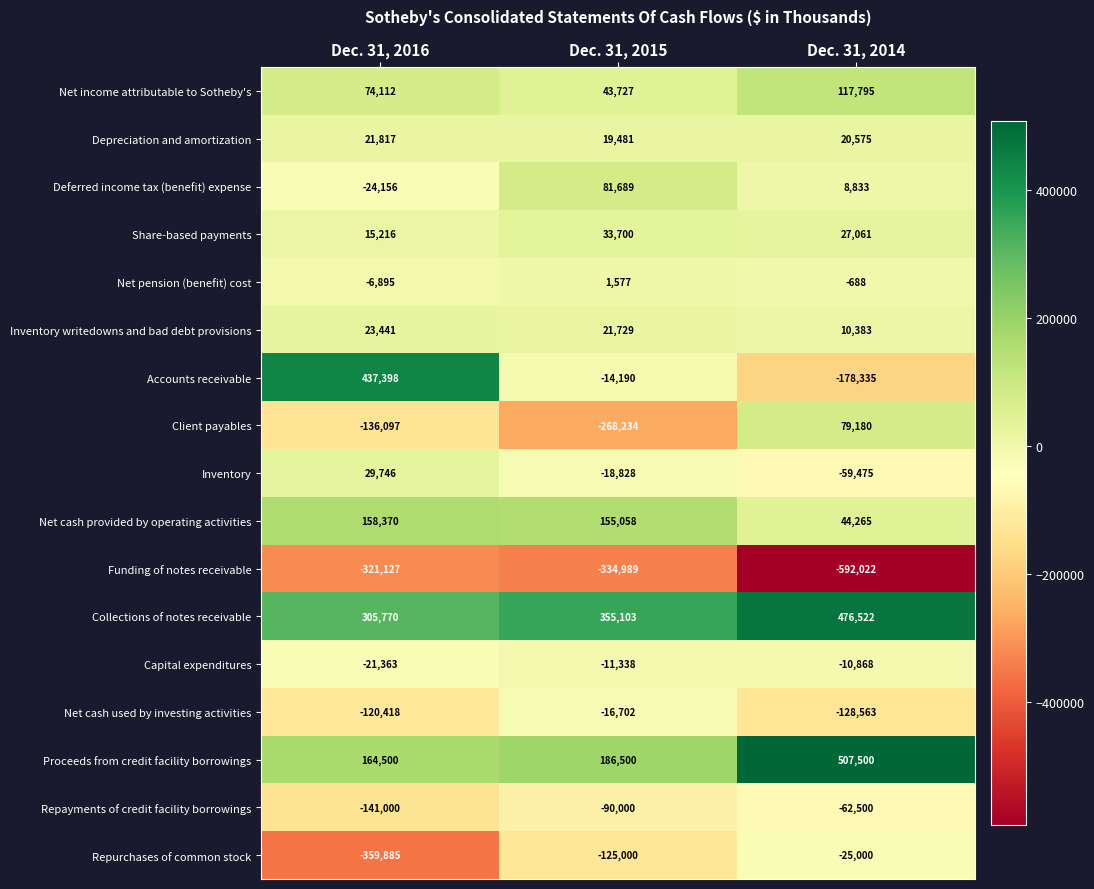

What is the maximum value shown in the chart?

507500